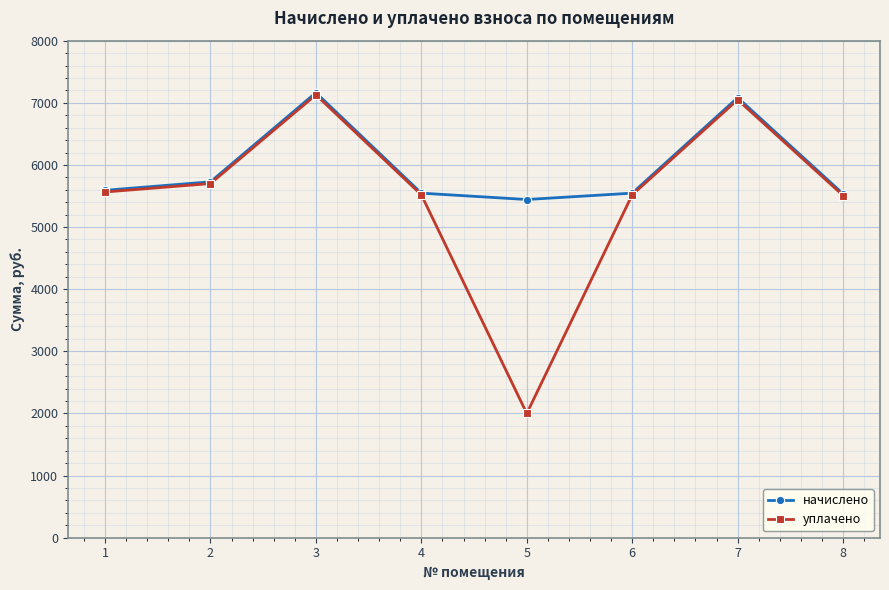

At which label does начислено reach its peak?

3